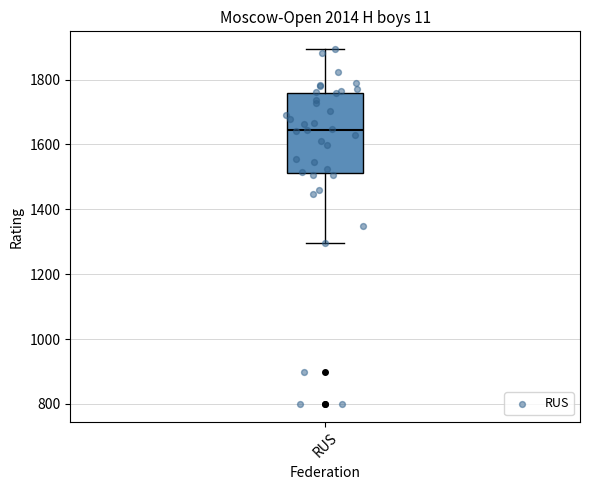

Where is the lower edge of the box for RUS on the y-axis? The values are not printed on the chart, so give them approximately, as read against the axis.

1520